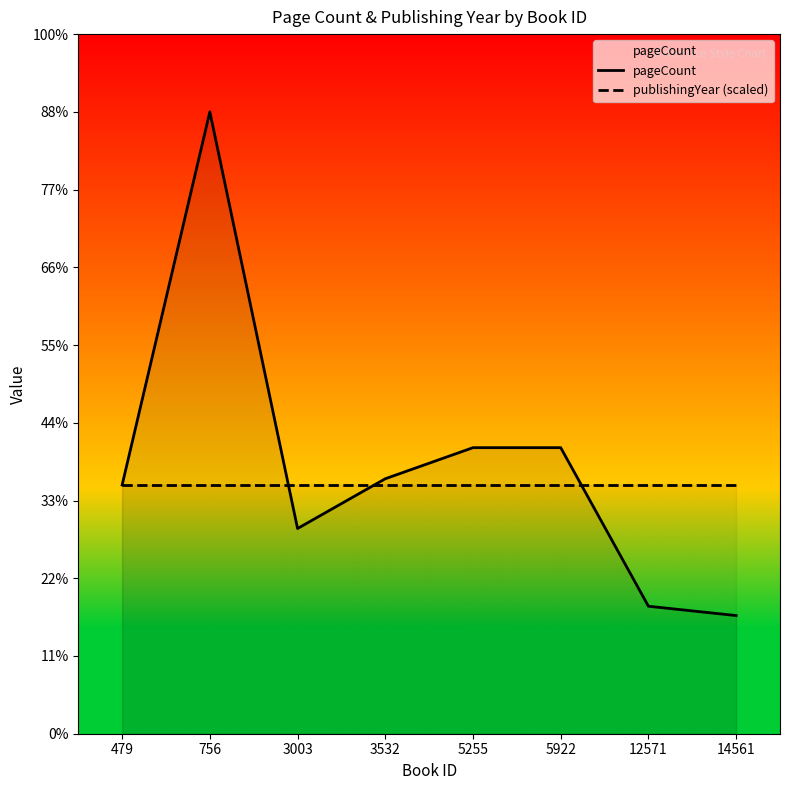

How many intersections are there between pageCount and publishingYear (scaled)?

3